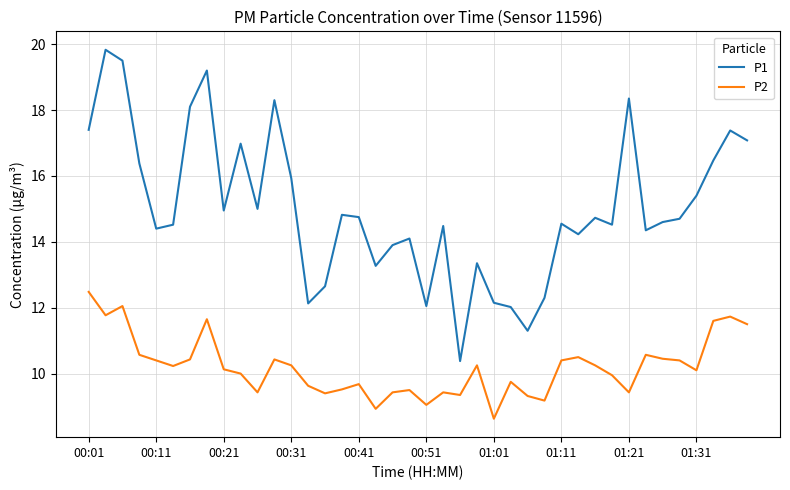

True or false: P1 and P2 cross at least once.

False